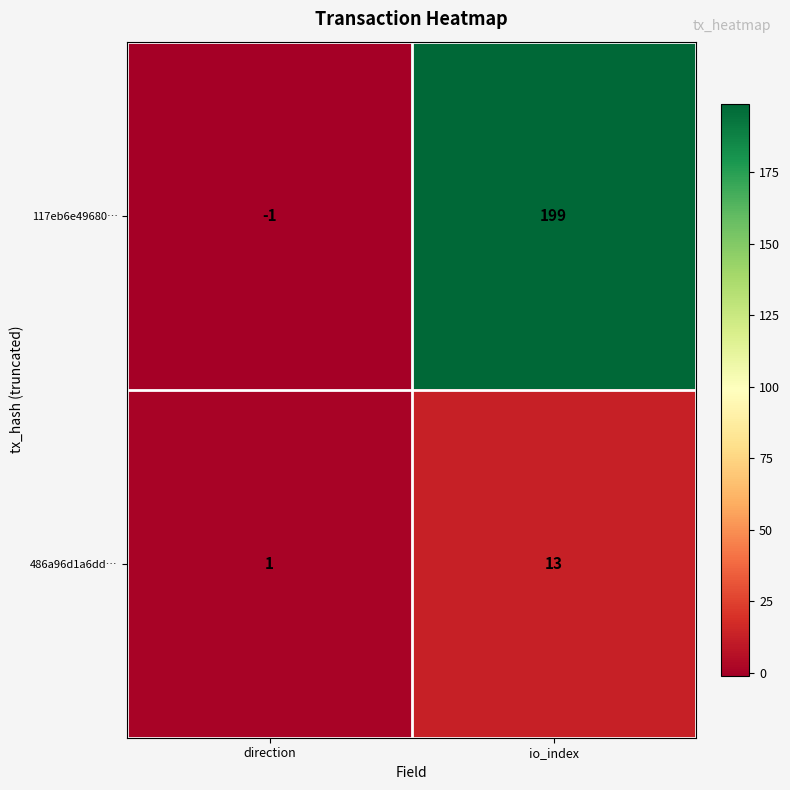

At which category does the chart reach its peak across all series?

io_index